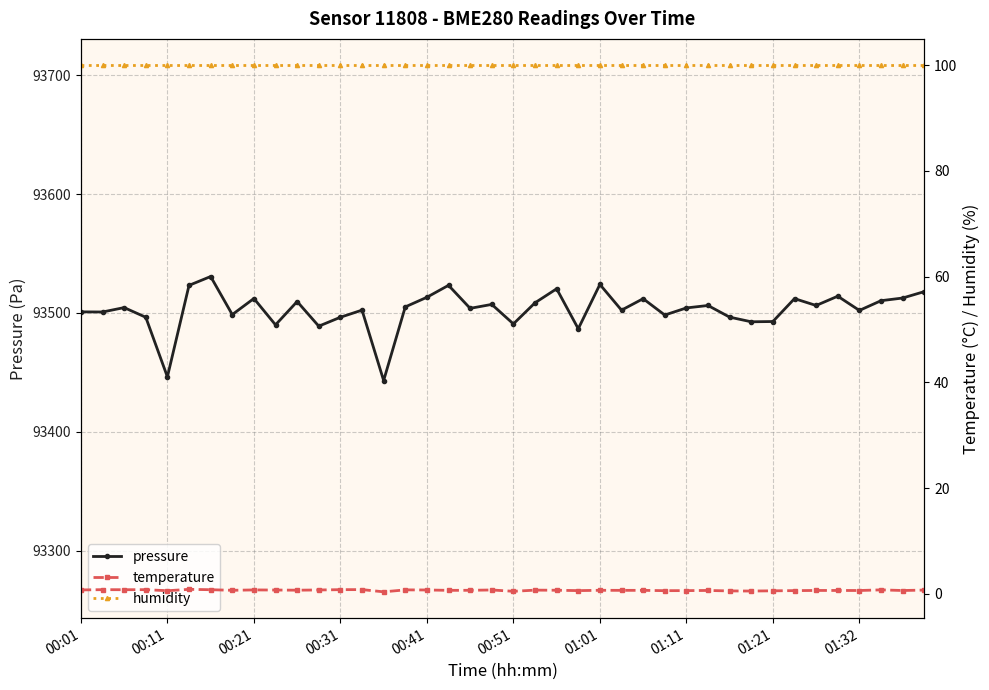

Which series has the largest total across all categories?

pressure